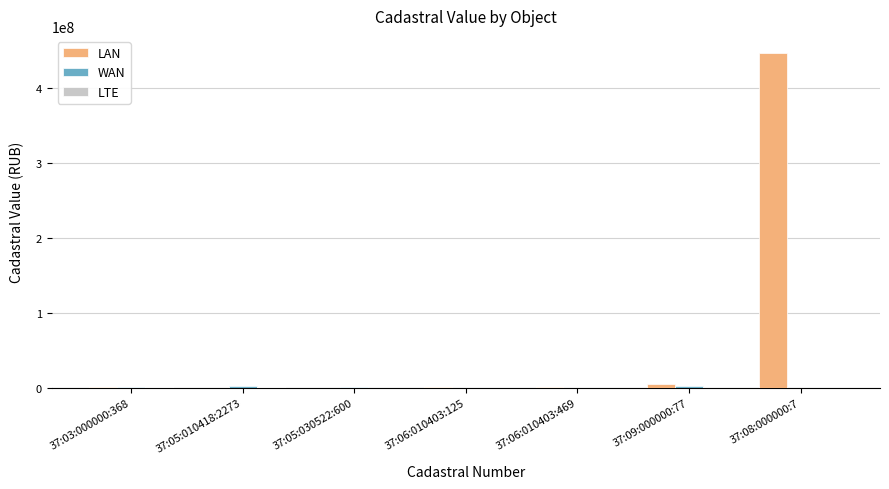

At which category is the sum across all series the highest?

37:08:000000:7